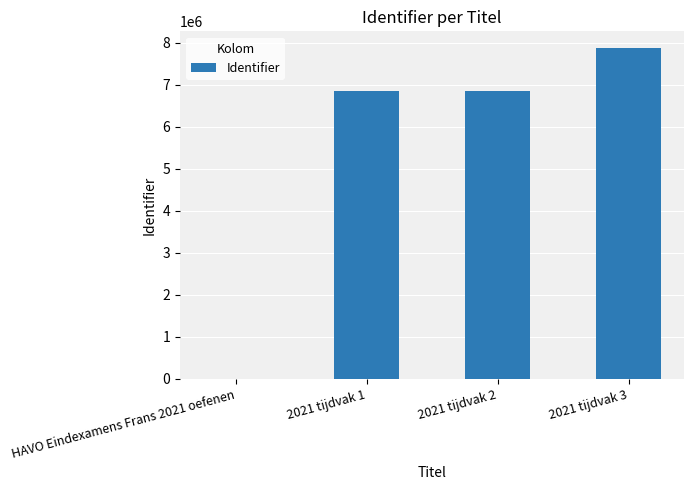

What is the sum of all values?

21574045